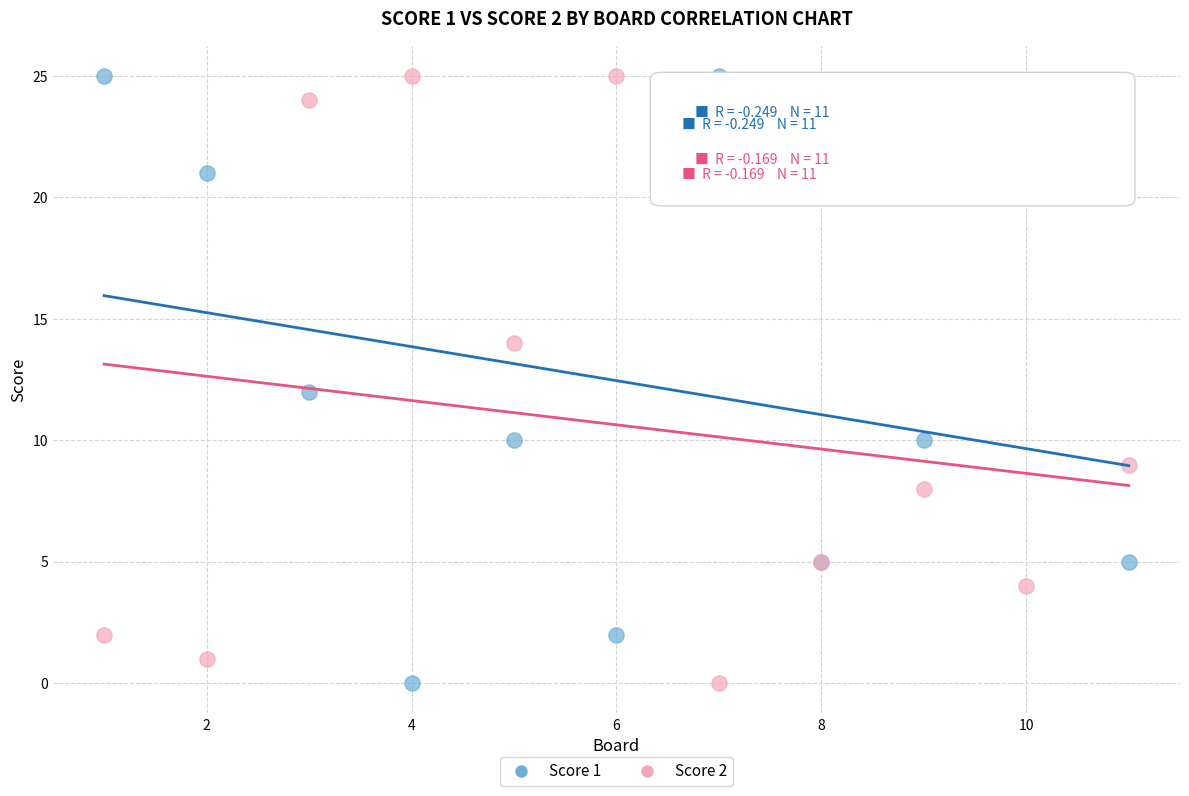

What is the X range (max minus min) for the scatter plot?

10